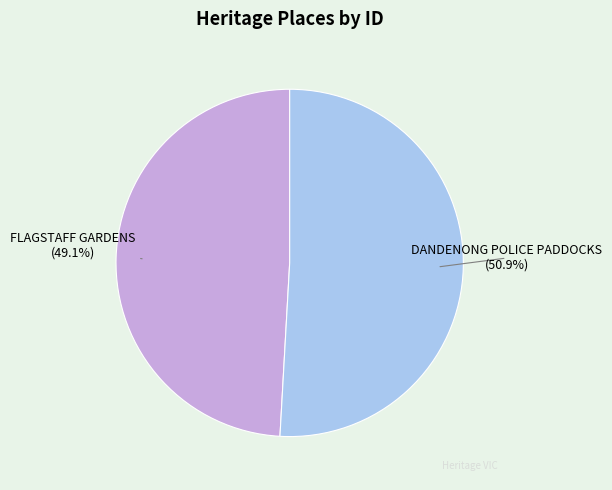

Count the number of slices in the pie.

2